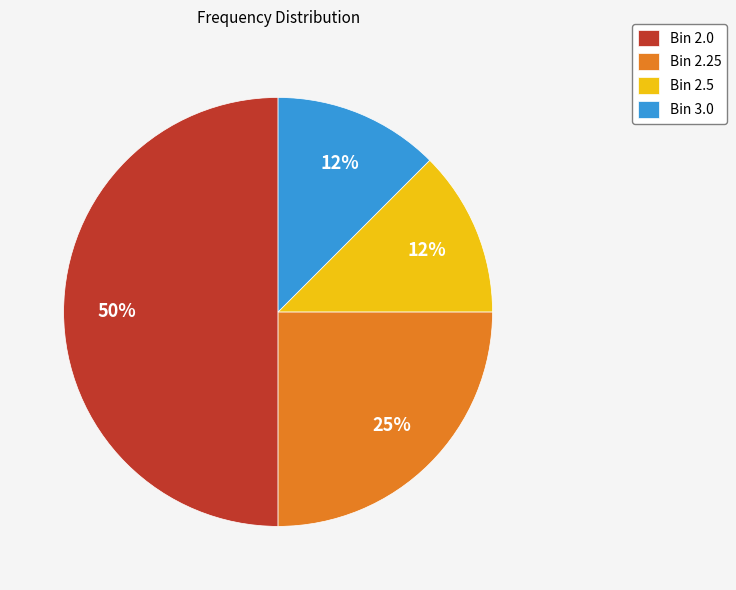

To the nearest percent, what is the average slice percentage?

25%